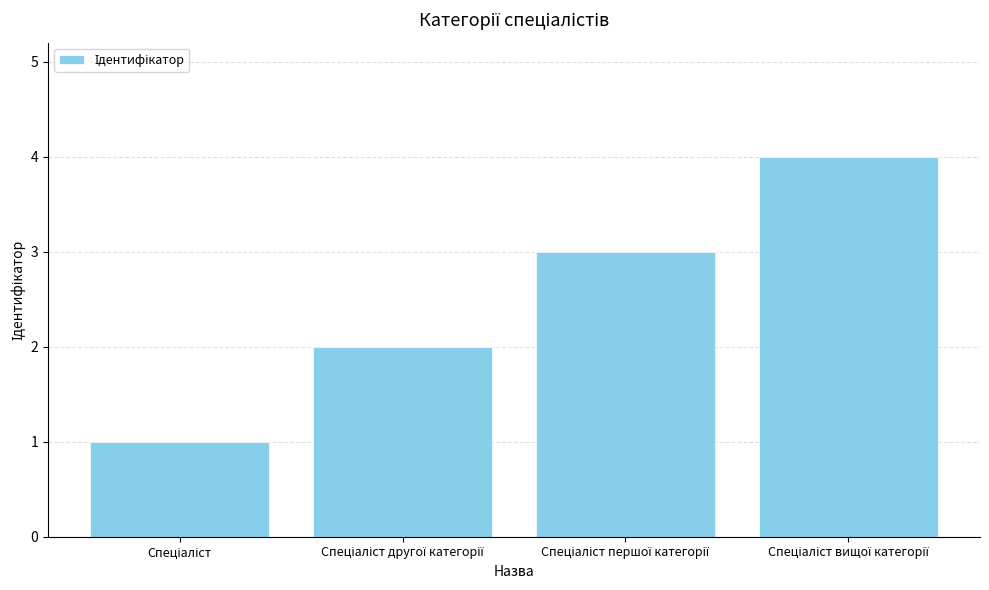

What is the difference between the maximum and minimum values?

3